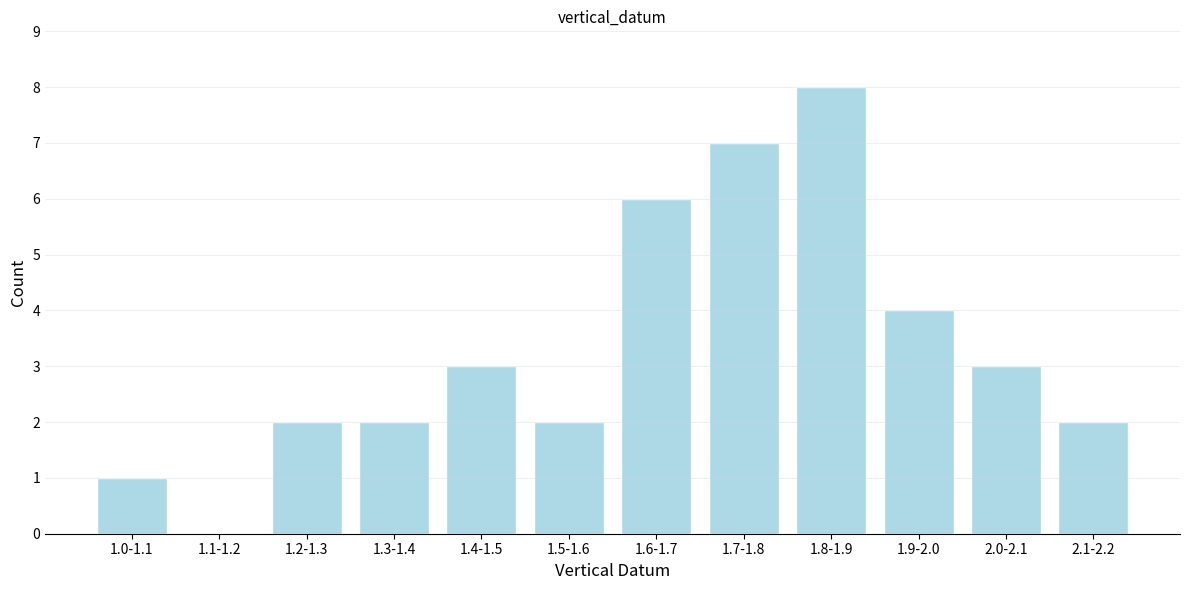

Reading left to right, list all the values displayed in this chart.

1.0-1.1=1	1.1-1.2=0	1.2-1.3=2	1.3-1.4=2	1.4-1.5=3	1.5-1.6=2	1.6-1.7=6	1.7-1.8=7	1.8-1.9=8	1.9-2.0=4	2.0-2.1=3	2.1-2.2=2